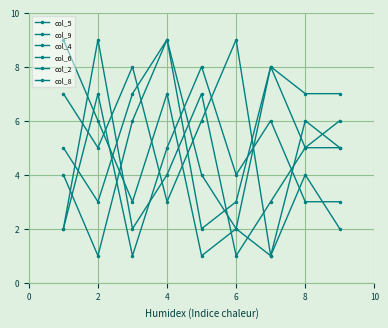

Which series has the largest total across all categories?

col_6